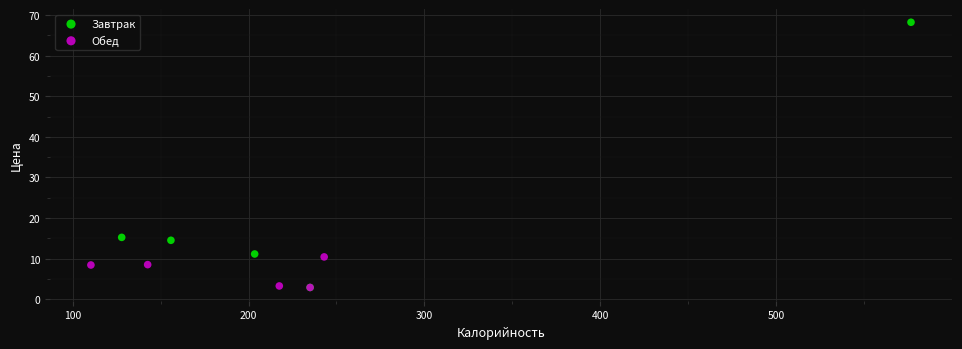

Which series has the largest Y range (max minus min)?

Завтрак